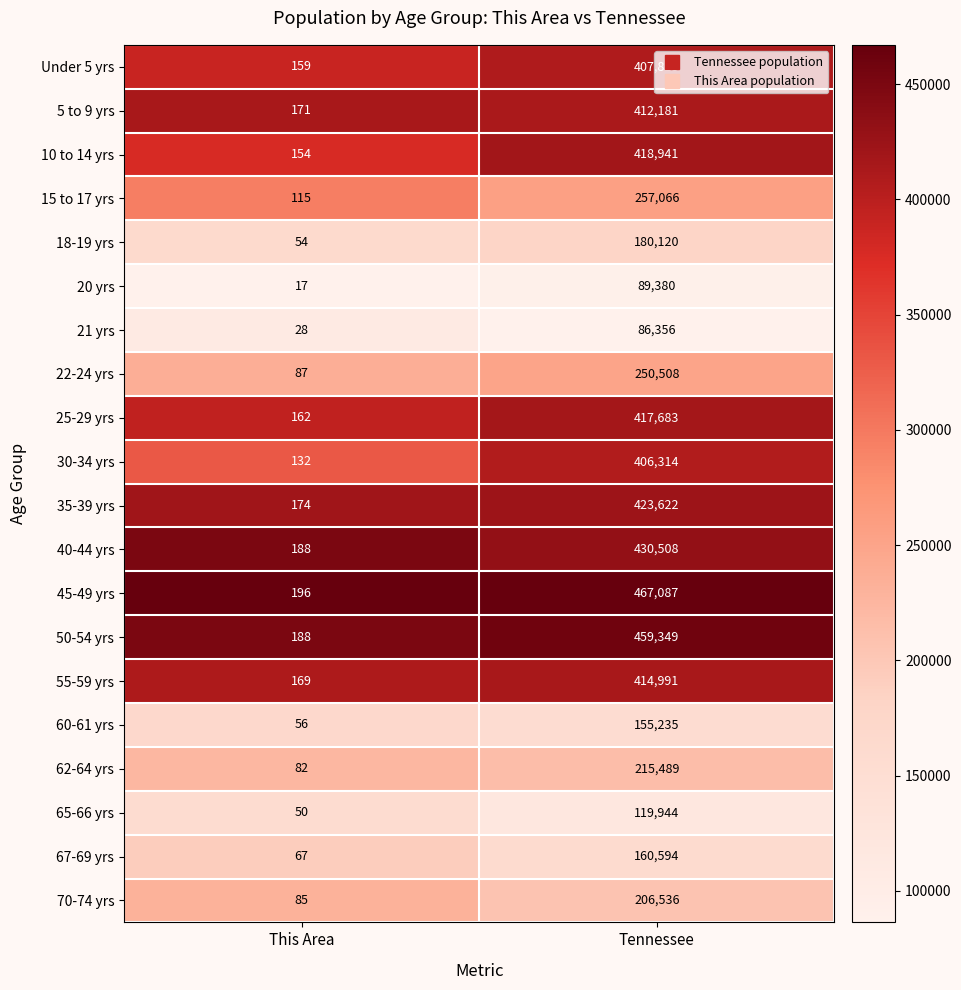

Which series changed the most between This Area and Tennessee?

45-49 yrs